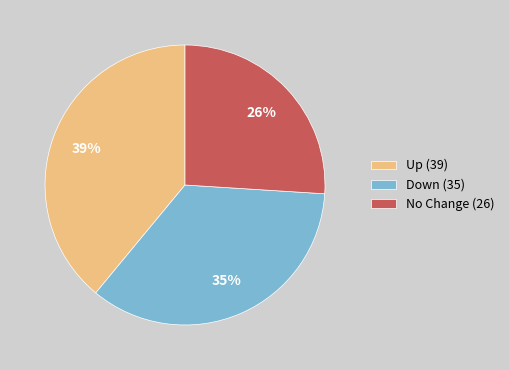

To the nearest percent, what portion does Down (35) represent?

35%